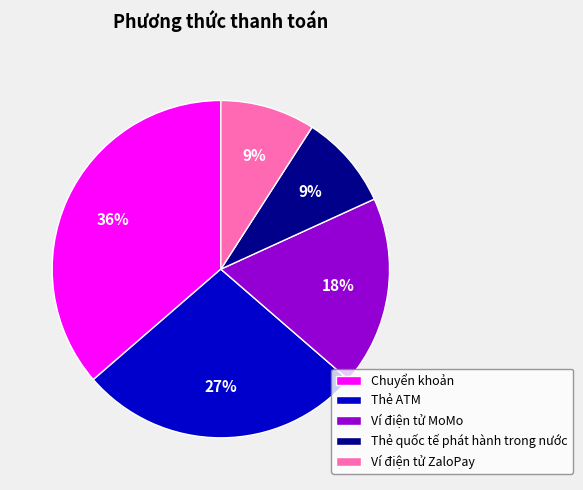

To the nearest percent, what portion does Chuyển khoản represent?

36%